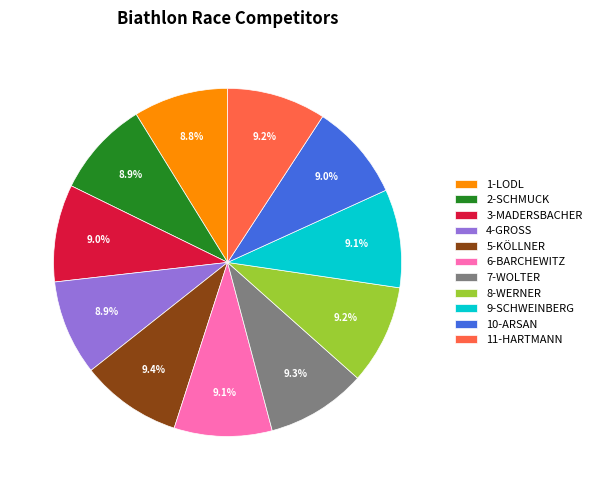

Is it true that 2-SCHMUCK is 3% of the pie?

False